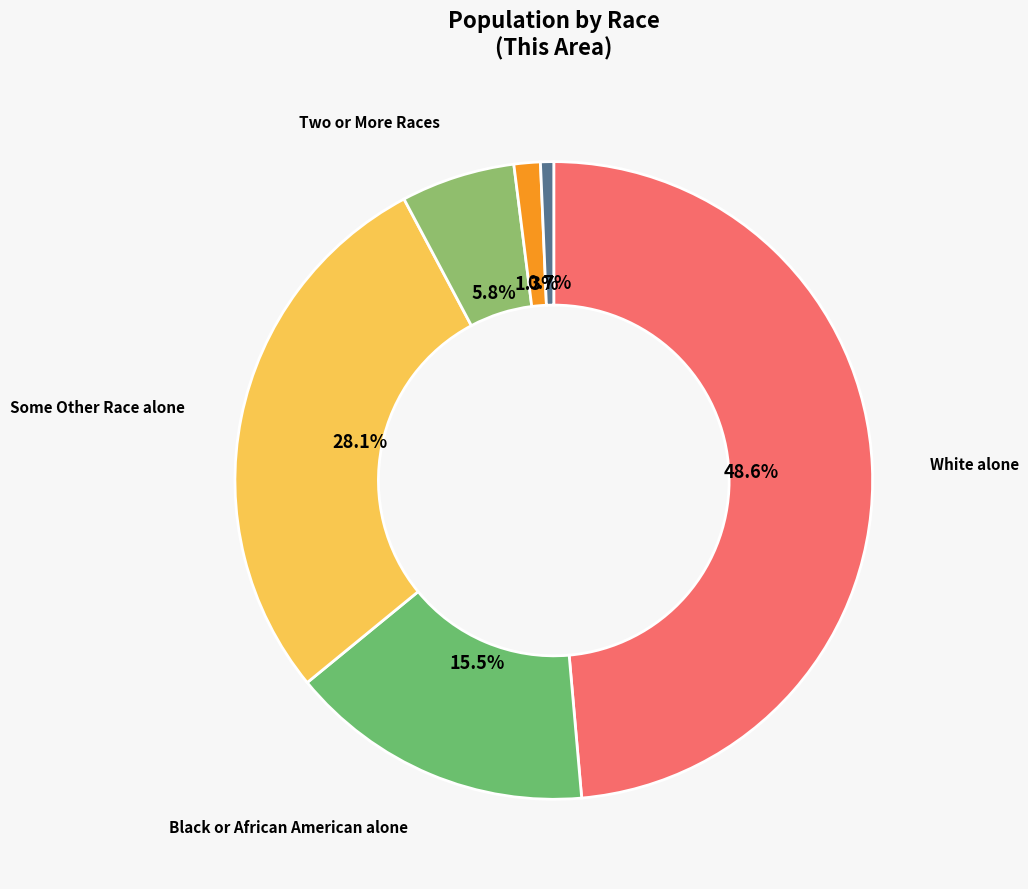

How many slices are in this pie chart?

6